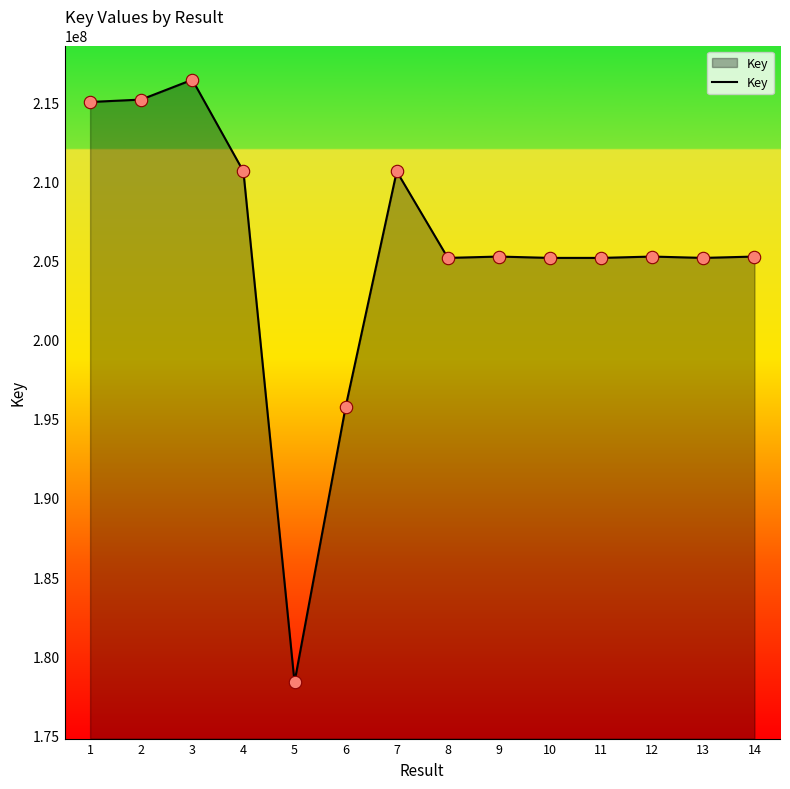

Between 10 and 2, which is larger?

2